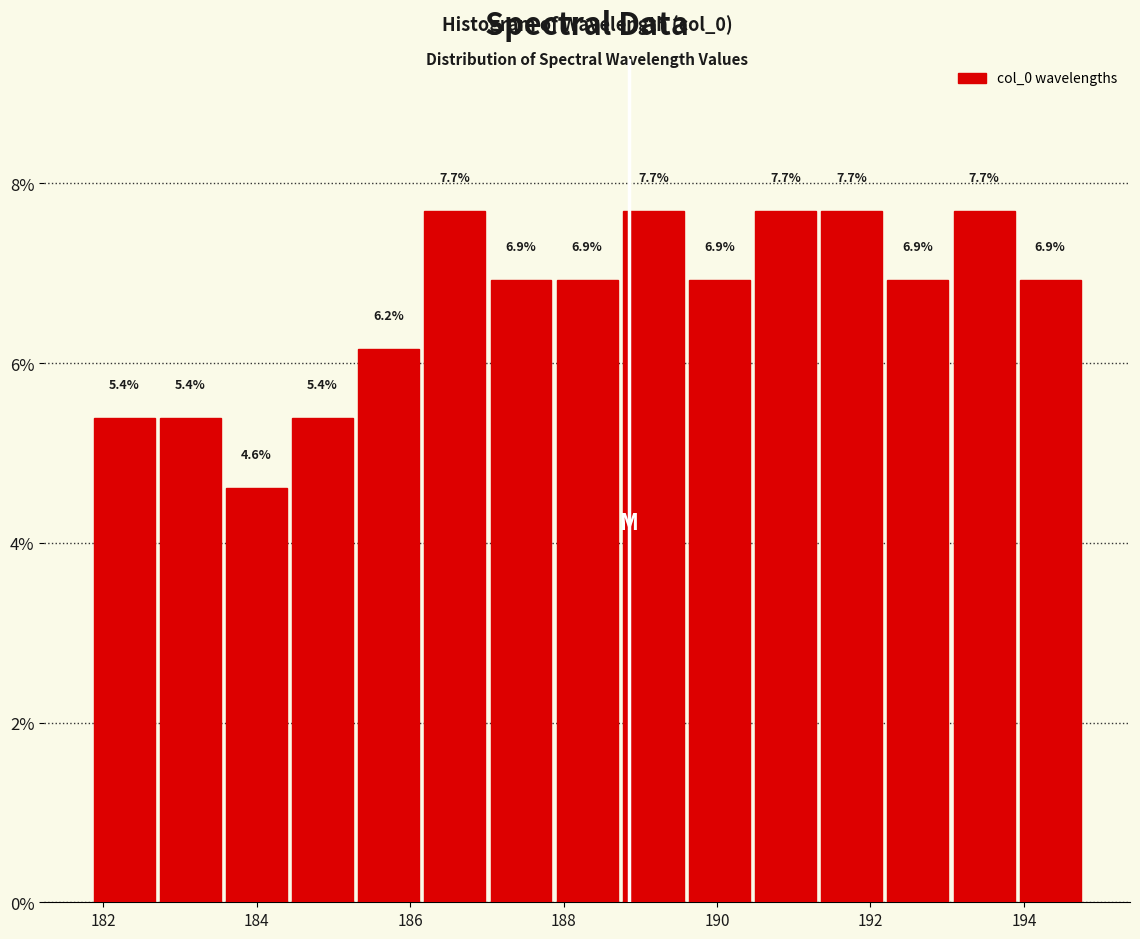

Reading left to right, transcribe this chart: for each bar, give the range it covers on the x-axis and its height. The bar edges are not printed on the chart, so give them approximately, as read against the axis.

181.8 to 182.8: 5.4
182.8 to 183.6: 5.4
183.6 to 184.4: 4.6
184.4 to 185.2: 5.4
185.2 to 186.2: 6.2
186.2 to 187.0: 7.7
187.0 to 187.8: 6.9
187.8 to 188.8: 6.9
188.8 to 189.6: 7.7
189.6 to 190.4: 6.9
190.4 to 191.4: 7.7
191.4 to 192.2: 7.7
192.2 to 193.0: 6.9
193.0 to 194.0: 7.7
194.0 to 194.8: 6.9